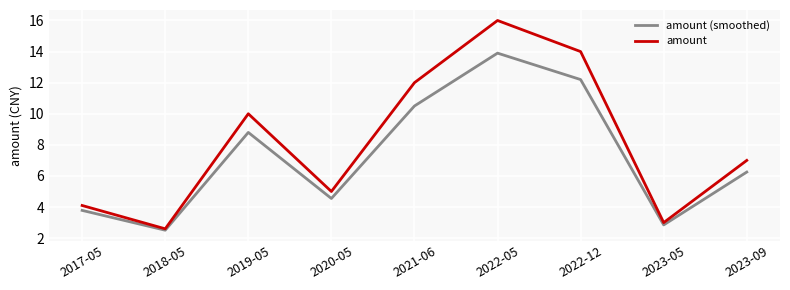

At which category is the sum across all series the highest?

2022-05